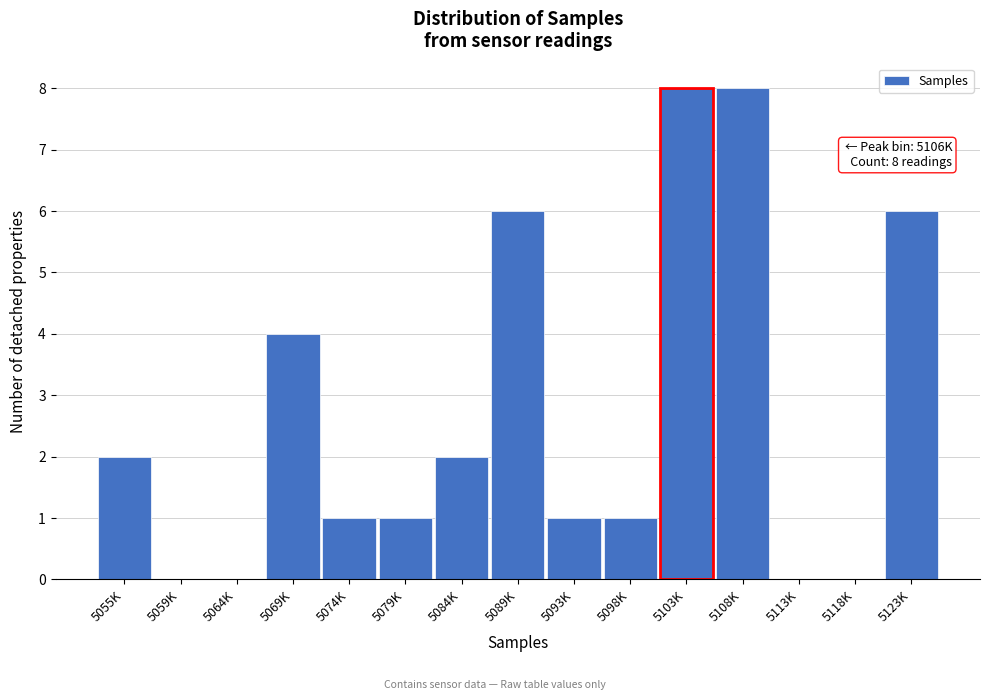

Reading right to left, what are all the values shown in this chart?

5123K=6	5118K=0	5113K=0	5108K=8	5103K=8	5098K=1	5093K=1	5089K=6	5084K=2	5079K=1	5074K=1	5069K=4	5064K=0	5059K=0	5055K=2